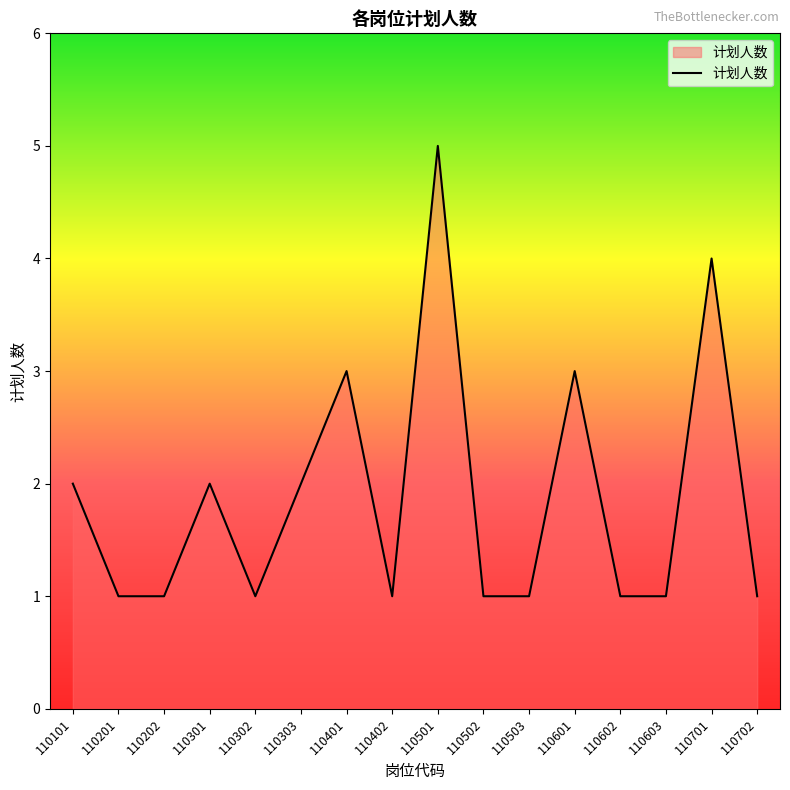

What is the difference between the maximum and minimum values?

4